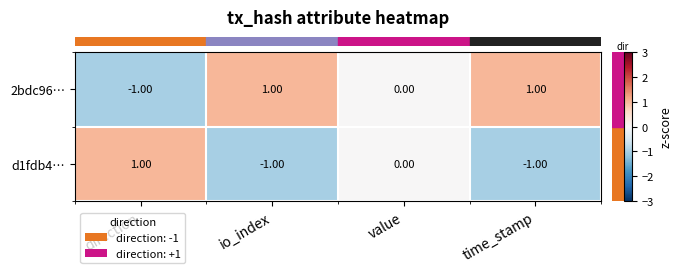

What is the greatest value displayed?

1